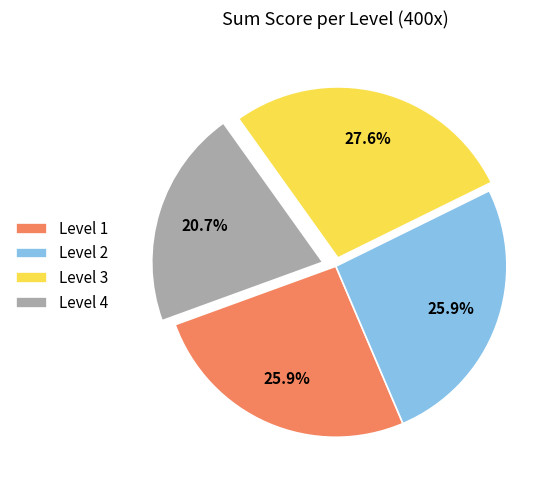

To the nearest percent, what is the difference between the Level 4 and Level 3 slice percentages?

7%